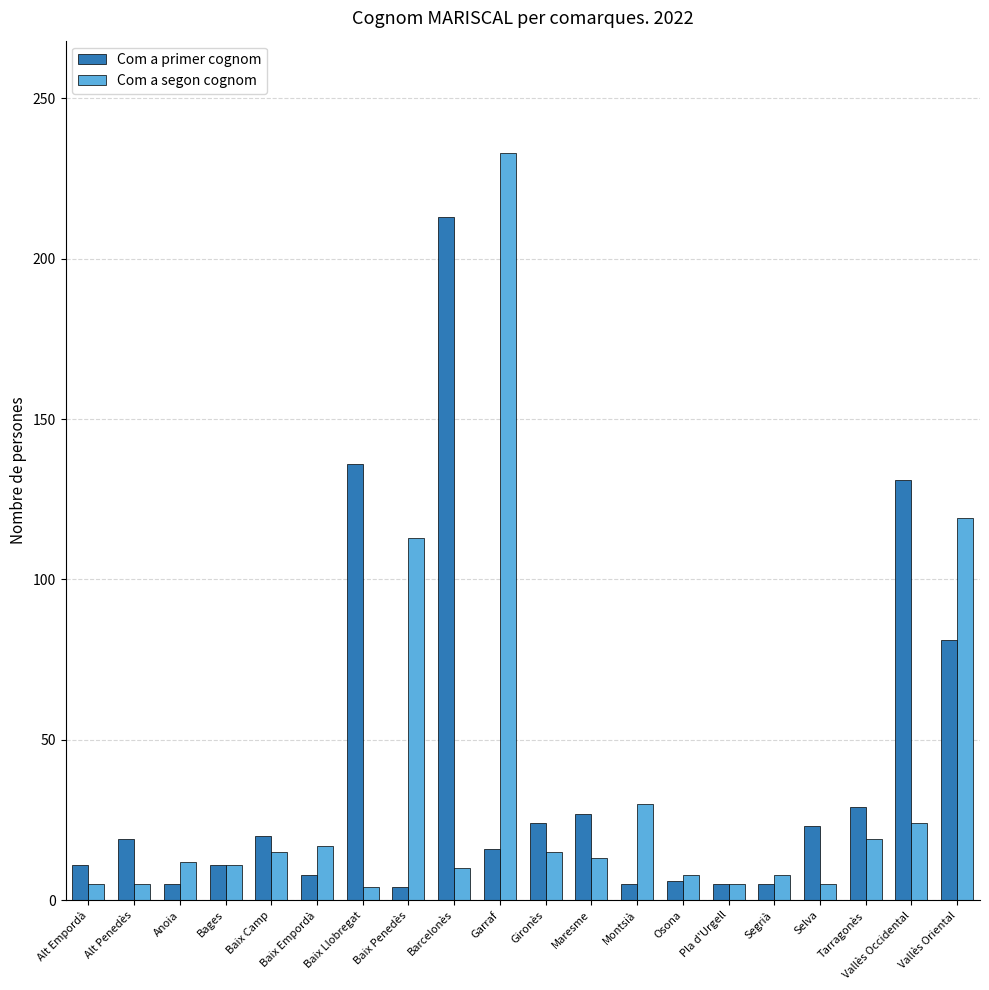

What is the difference between the highest and lowest values at Alt Empordà?

6